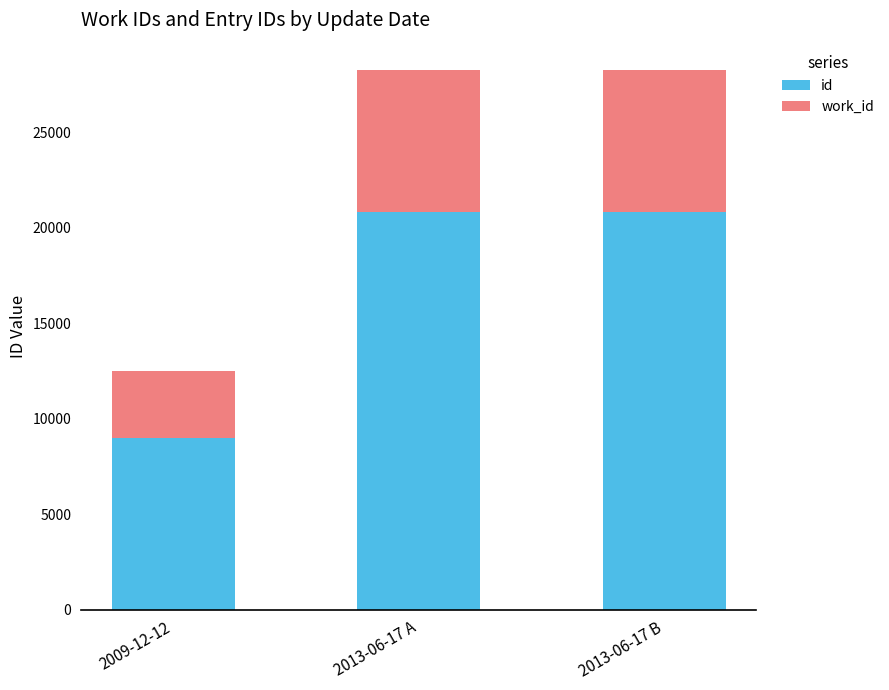

What is the total value across all series at 2013-06-17 B?

28272